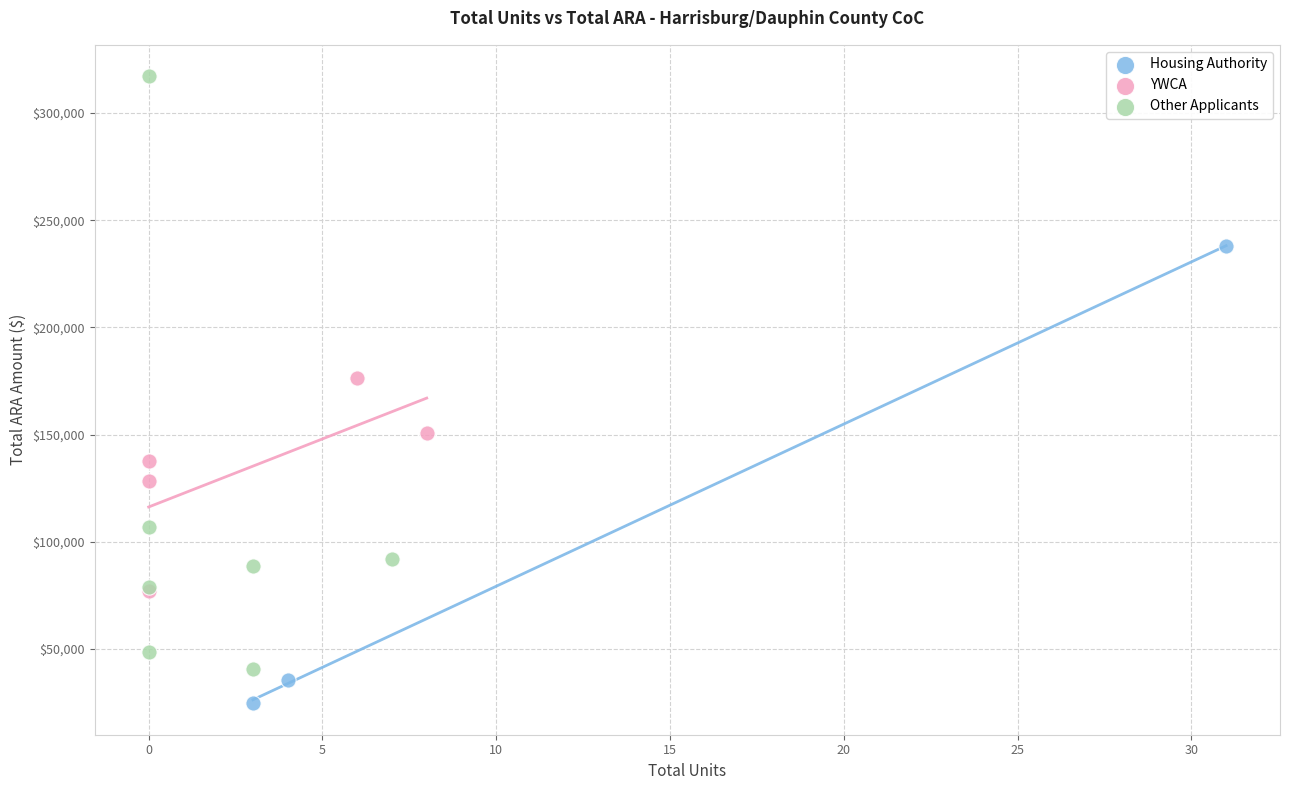

Which series has the widest spread of Y values?

Other Applicants